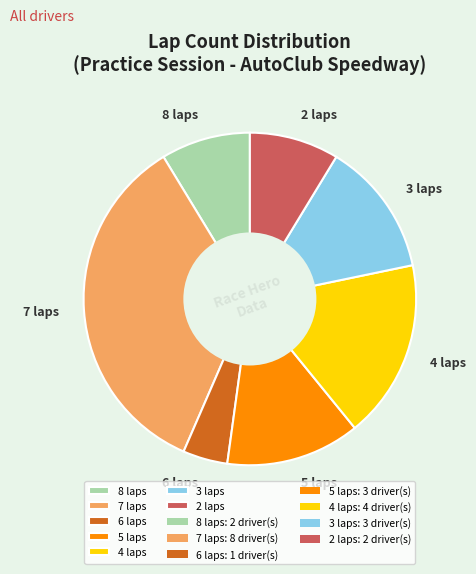

Is there any slice that represents more than half of the pie?

No